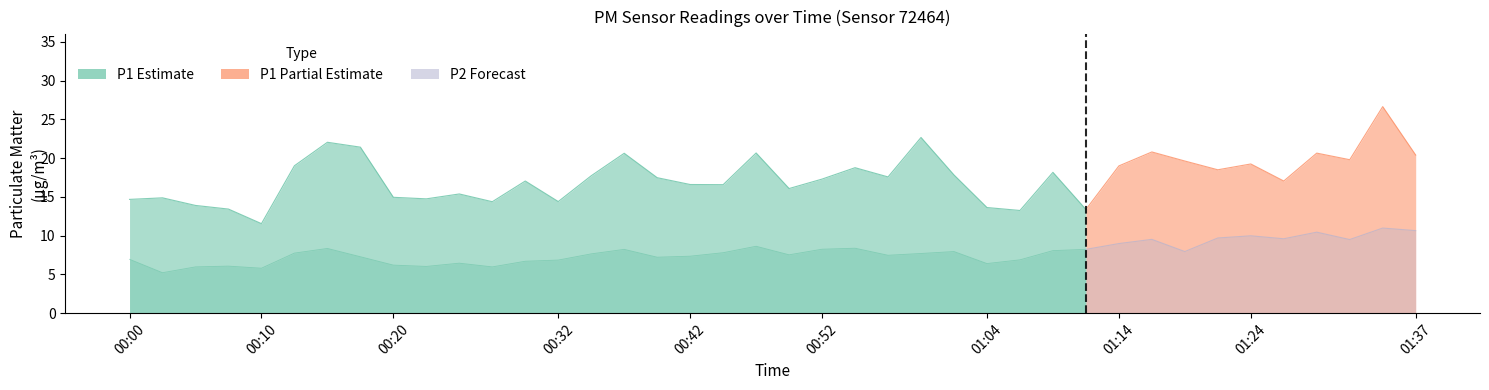

At which category is the sum across all series the highest?

01:34